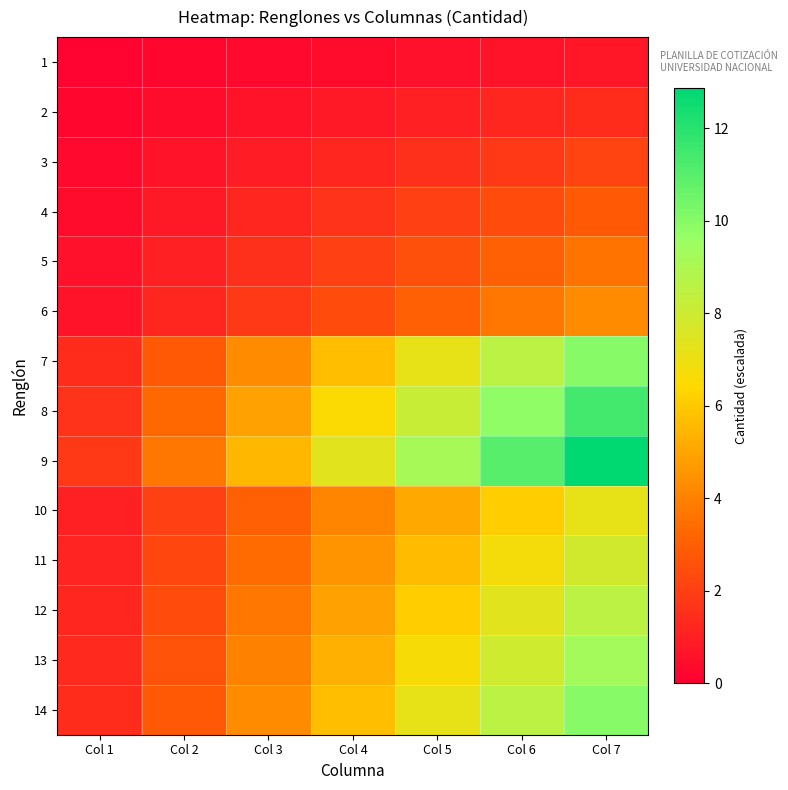

At which category is the sum across all series the highest?

Col 7